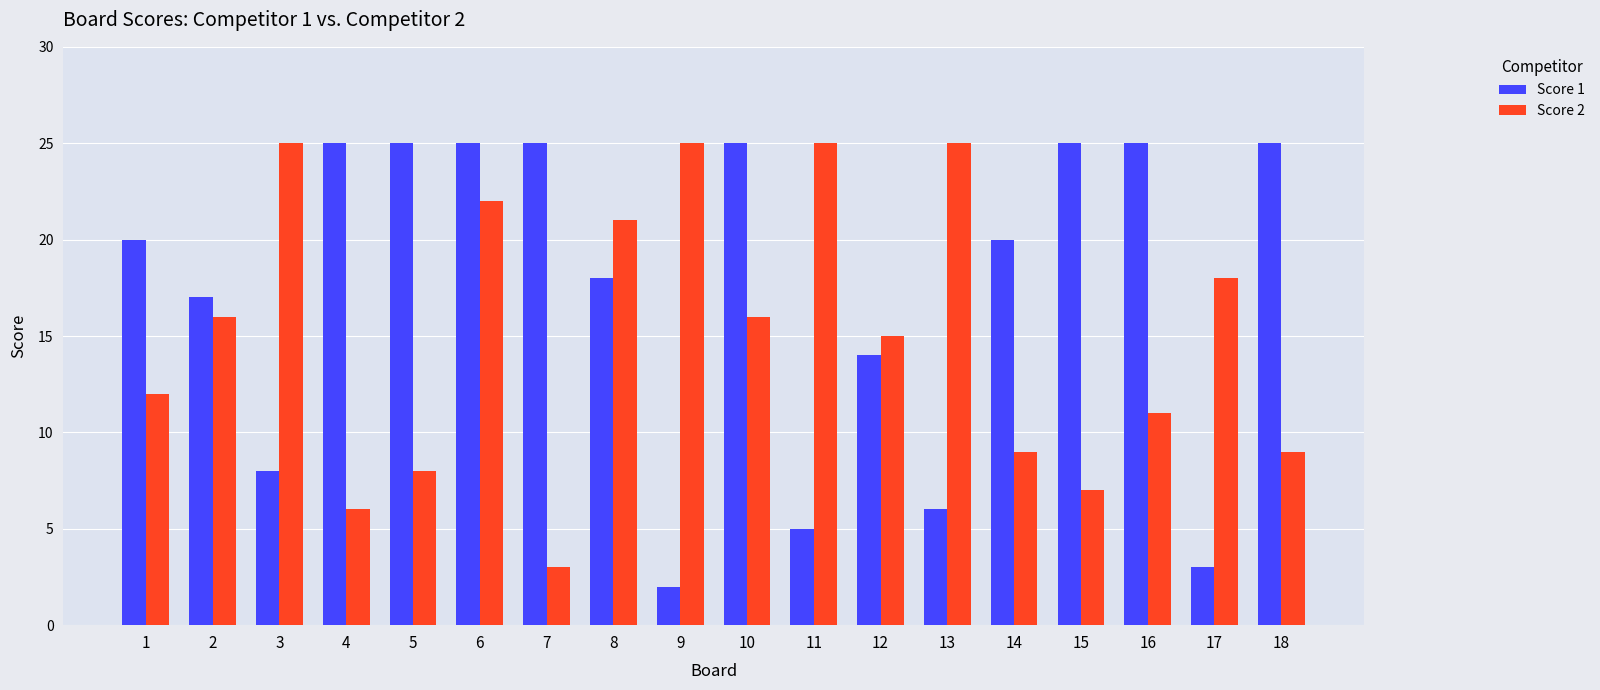

Is it true that Score 2 equals 25 at 13?

True